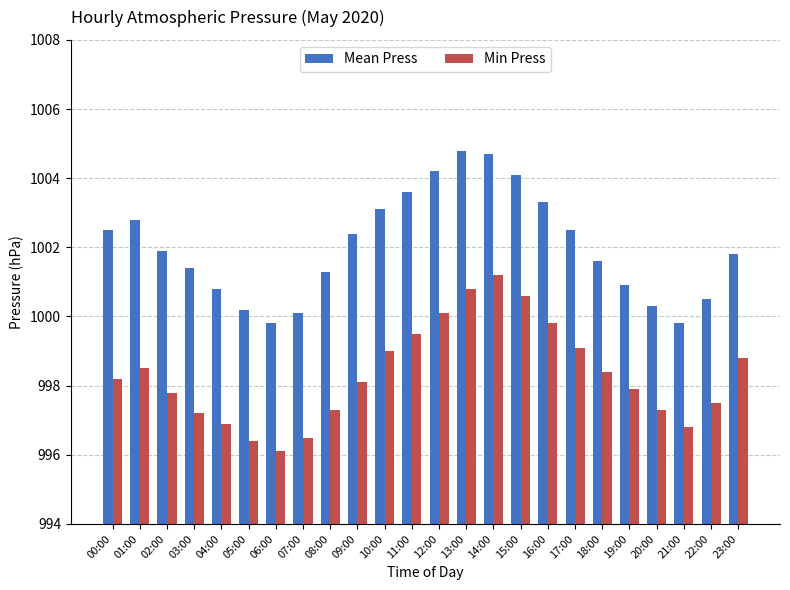

What are all the series names shown in the legend?

Mean Press, Min Press